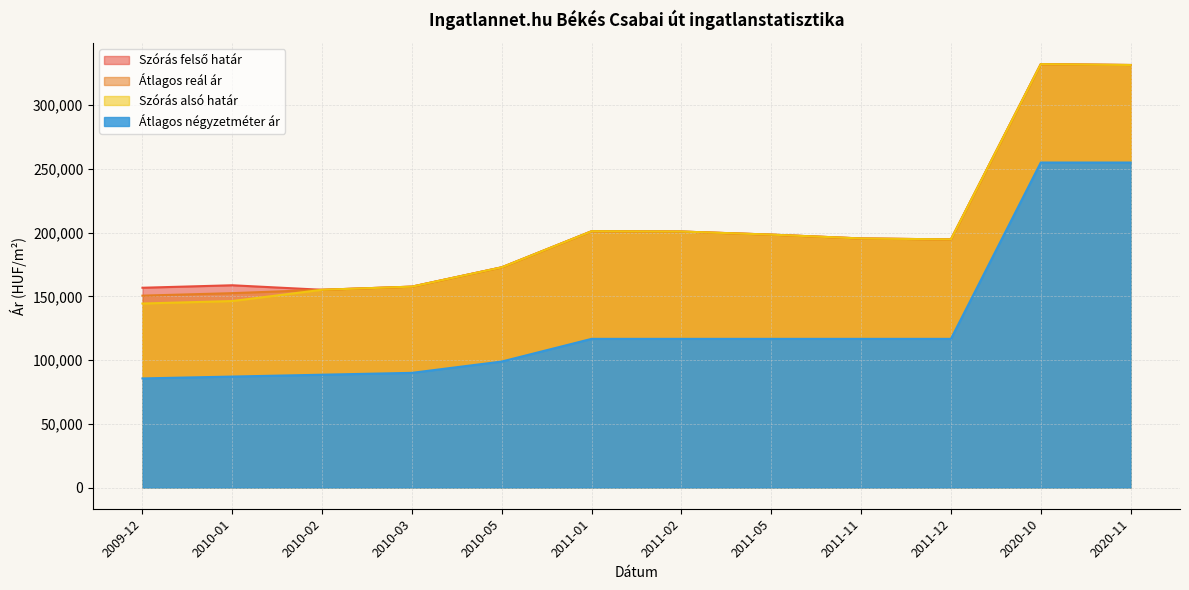

How many values in the Szórás felső határ series are below 195430?

6